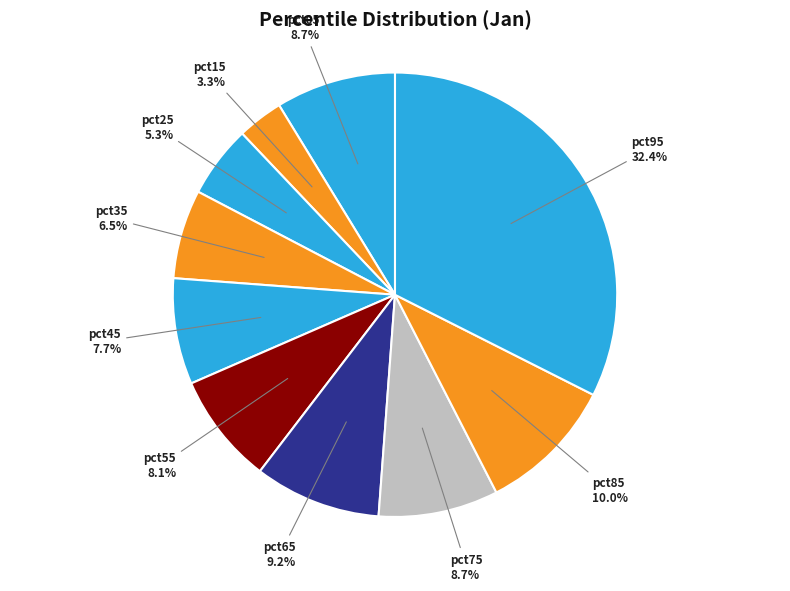

How much of the chart is everything except pct05?

91.3%